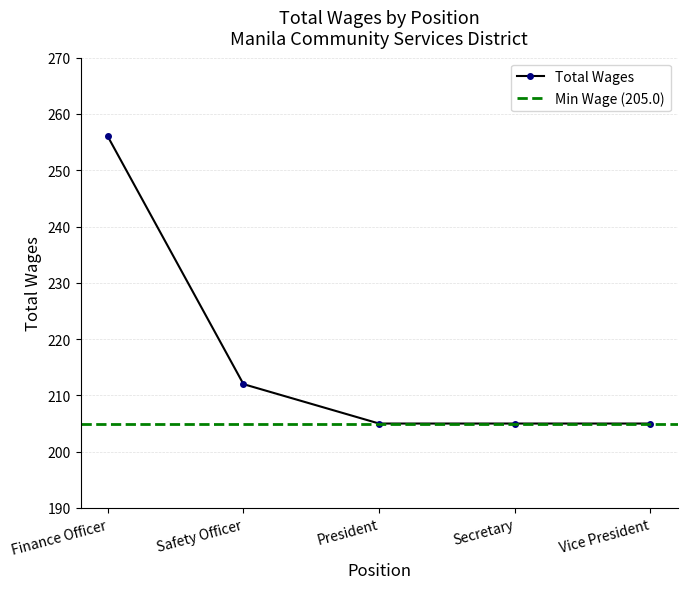

Reading left to right, transcribe all the data shown in this chart.

256	212	205	205	205